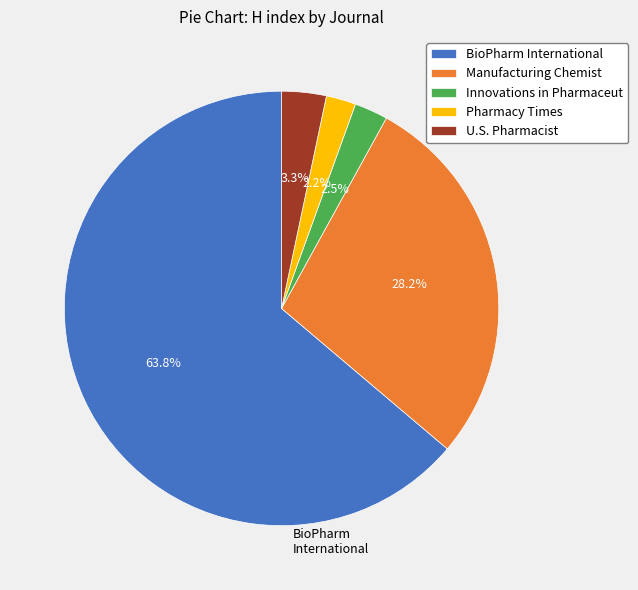

Approximately how many times larger is the value at Pharmacy Times compared to Innovations in Pharmaceut?

0.9